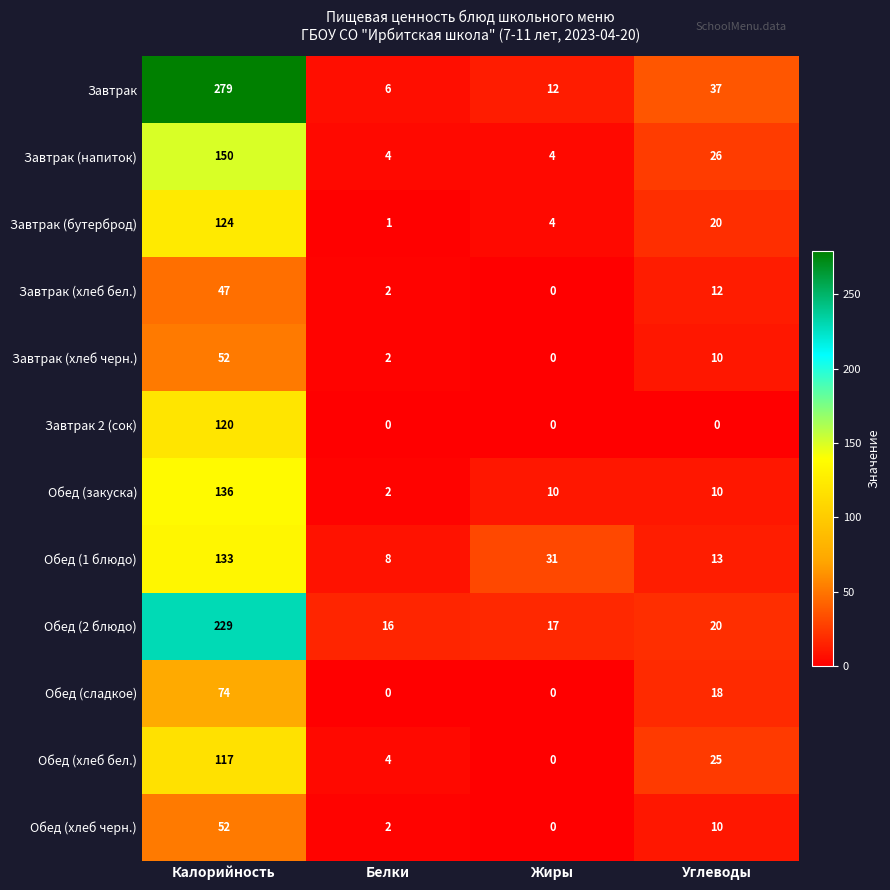

Which series has the widest spread of values?

Завтрак